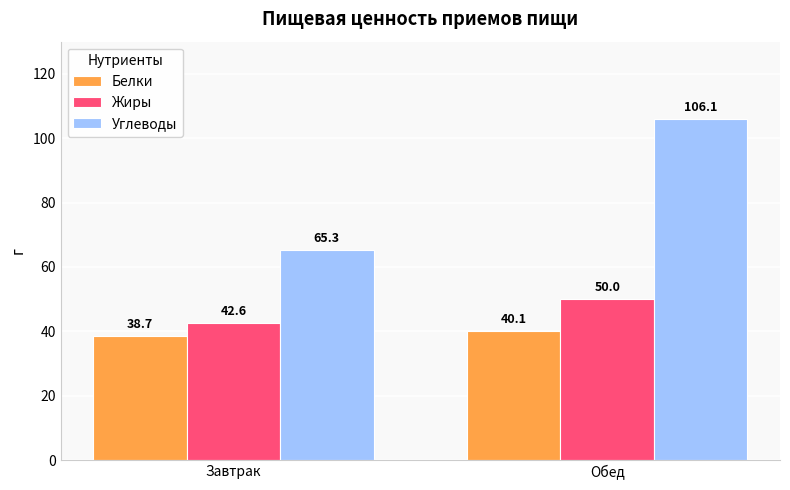

At which label does Углеводы reach its peak?

Обед